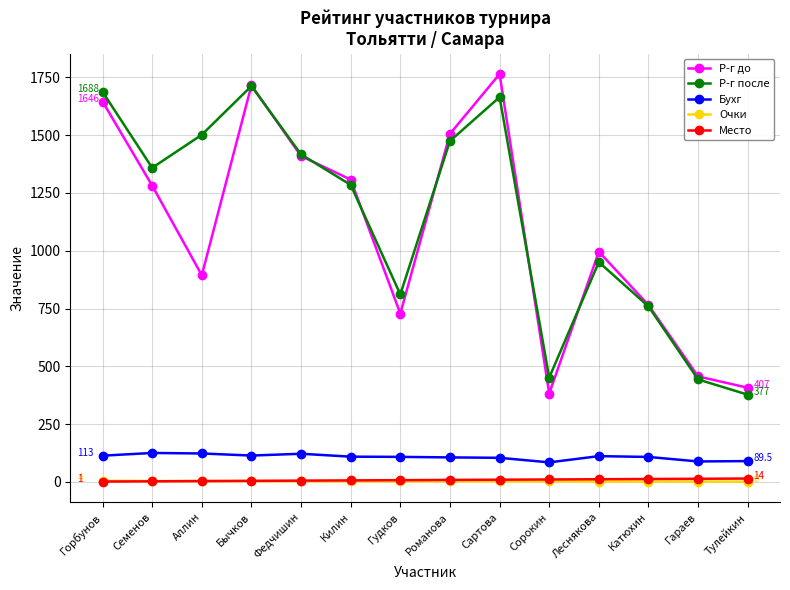

Where is the first local maximum for Р-г после?

Бычков